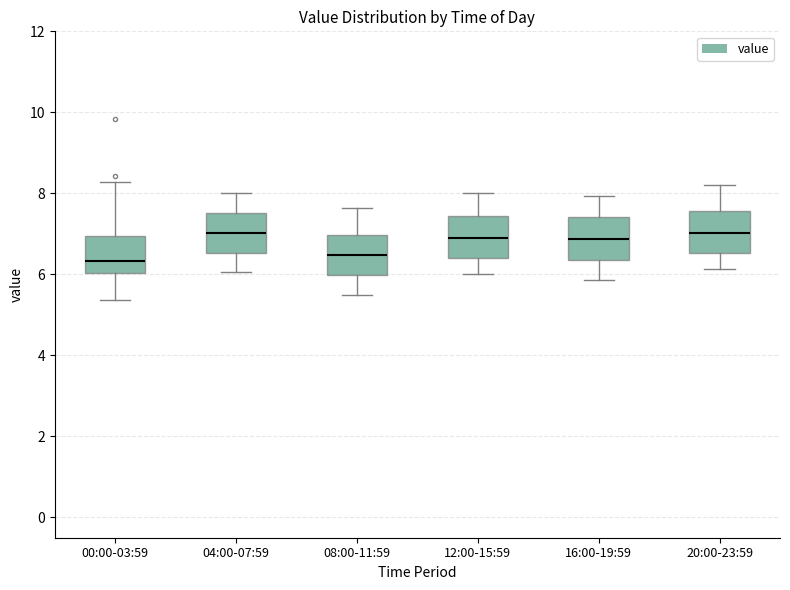

Reading left to right, read every box against the y-axis: the position of its median line, the range the box covers, and the ends of its whiskers. The values are not printed on the chart, so give them approximately, as read against the axis.

00:00-03:59: median 6.4, box 6.0 to 7.0, whiskers 5.4 to 8.2
04:00-07:59: median 7.0, box 6.6 to 7.6, whiskers 6.0 to 8.0
08:00-11:59: median 6.4, box 6.0 to 7.0, whiskers 5.6 to 7.6
12:00-15:59: median 7.0, box 6.4 to 7.4, whiskers 6.0 to 8.0
16:00-19:59: median 6.8, box 6.4 to 7.4, whiskers 5.8 to 8.0
20:00-23:59: median 7.0, box 6.6 to 7.6, whiskers 6.2 to 8.2